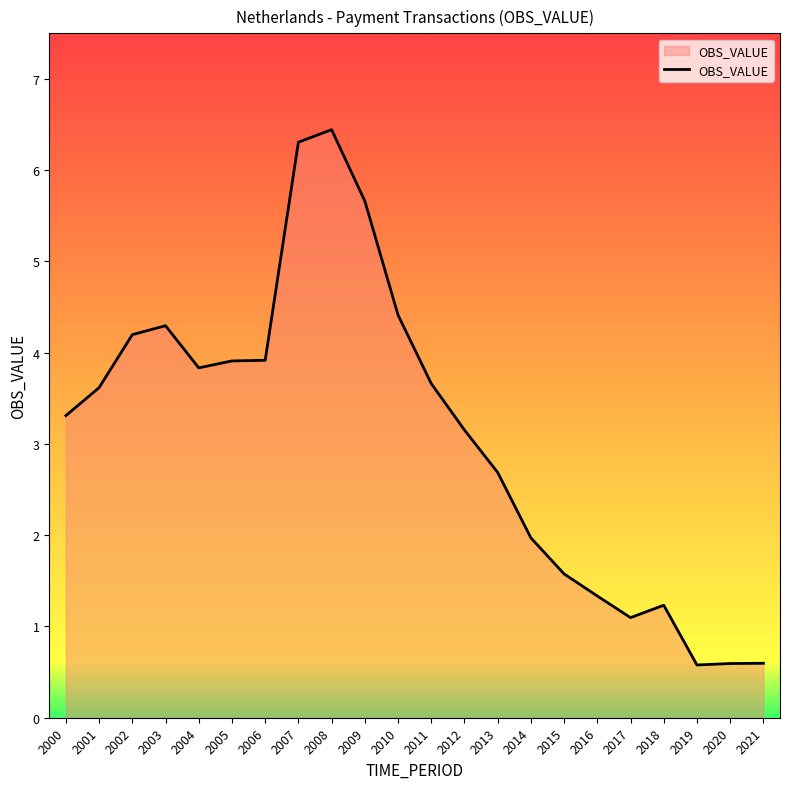

What is the difference between the values at 2019 and 2002?

3.6